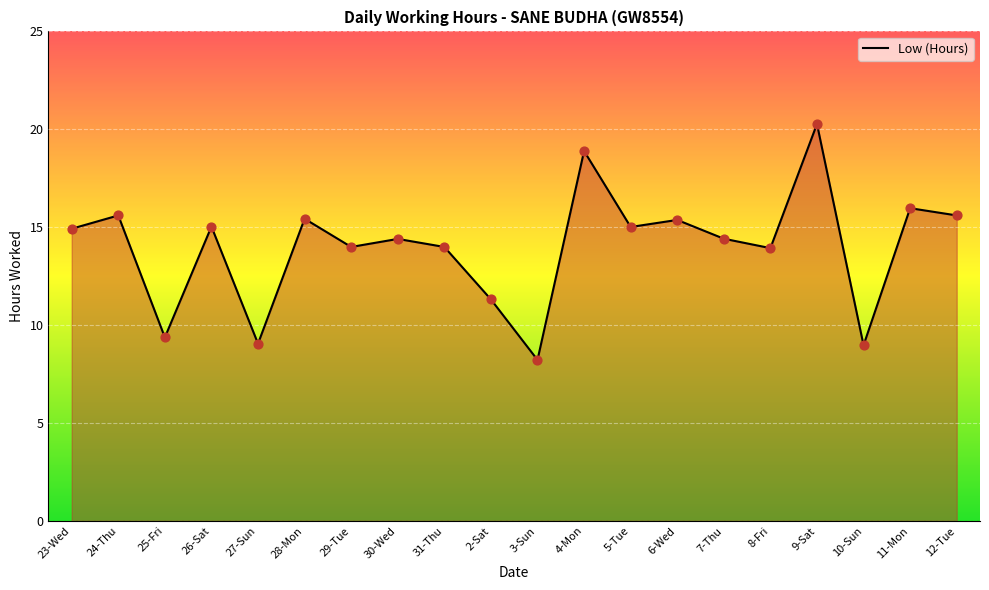

Between 10-Sun and 23-Wed, which is larger?

23-Wed